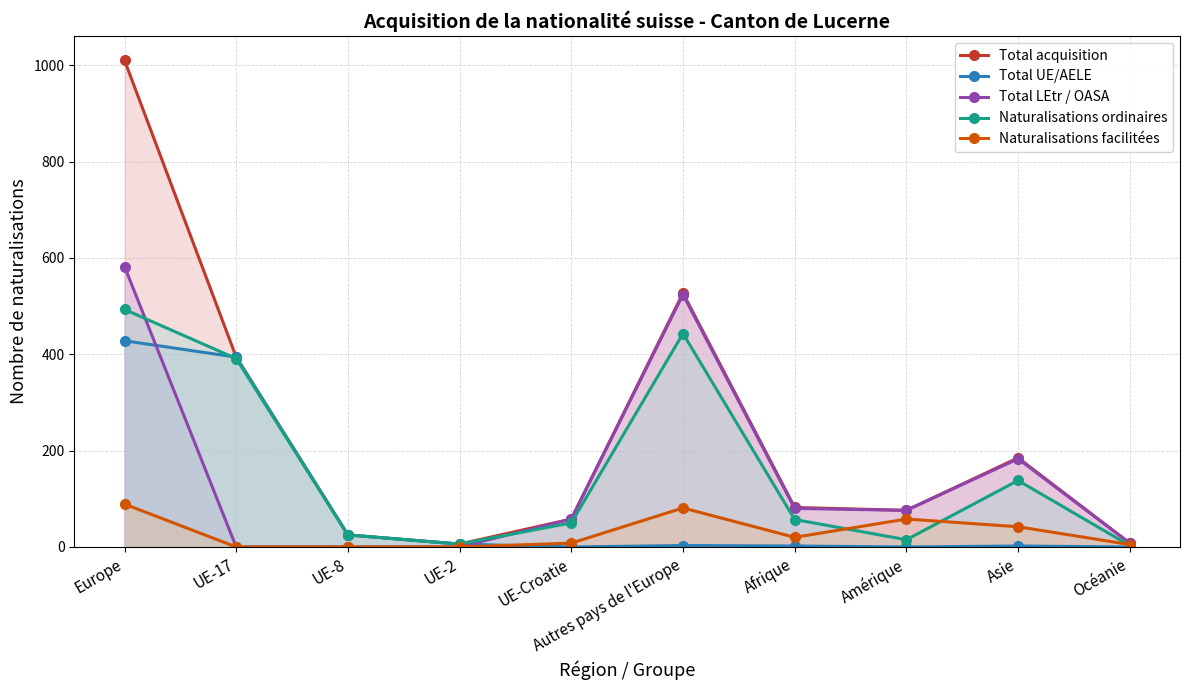

What is the sum of all Total UE/AELE values?

860